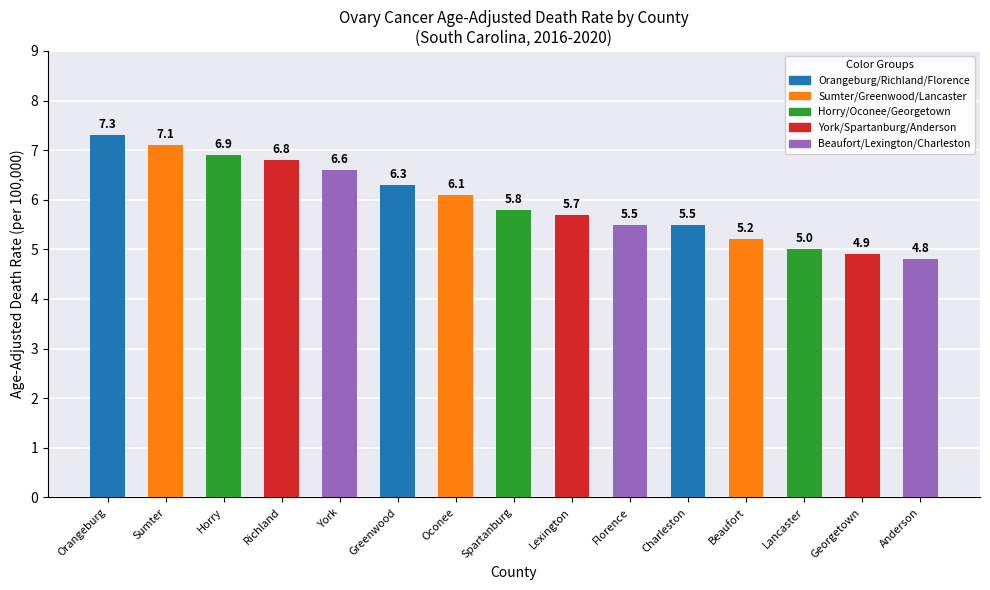

How many bars are there in total?

15